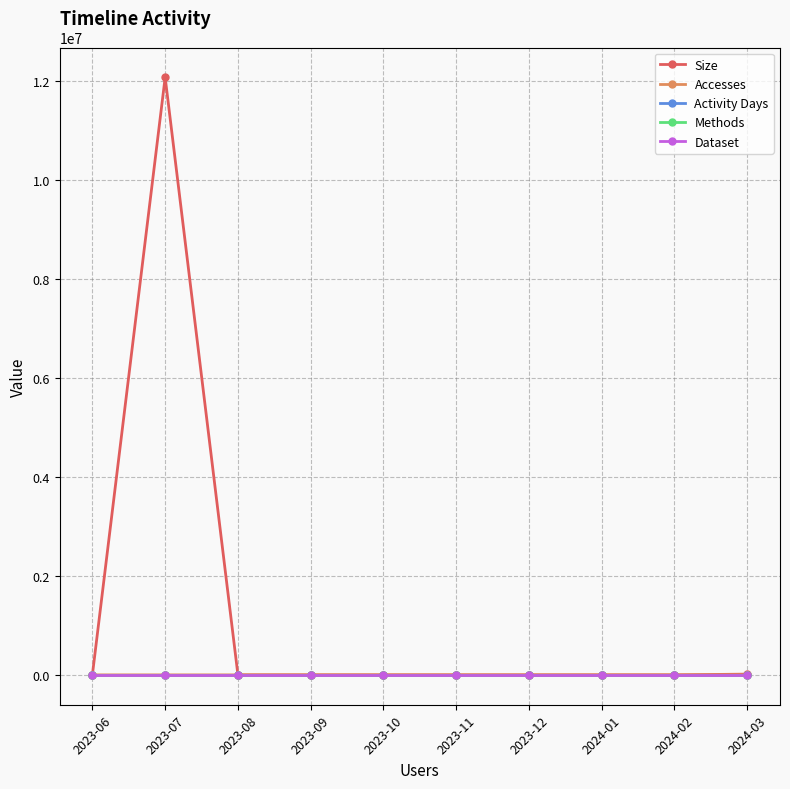

Does the chart have visible grid lines?

Yes